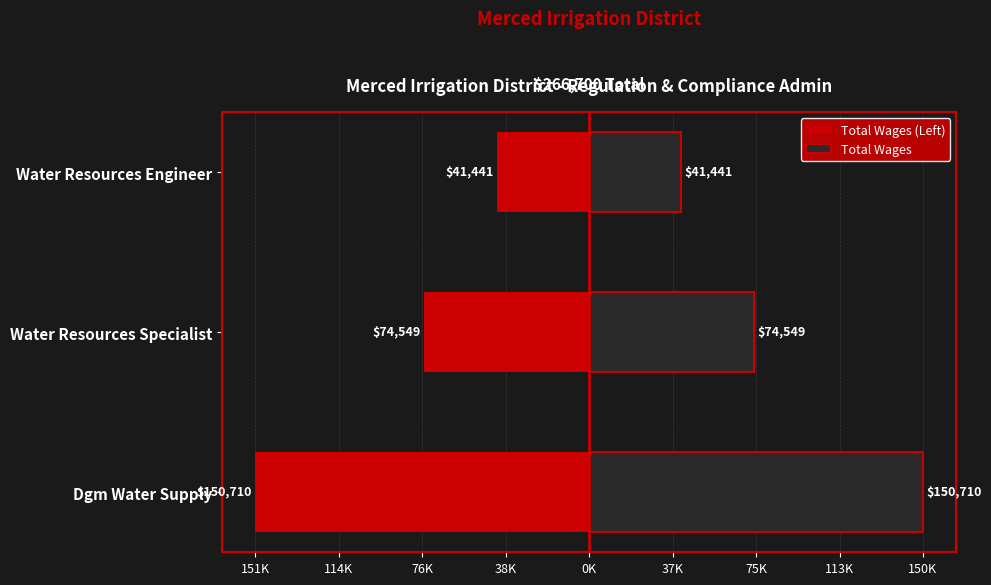

At Dgm Water Supply, list the series in order from largest to smallest.

Total Wages, Total Wages (Left)